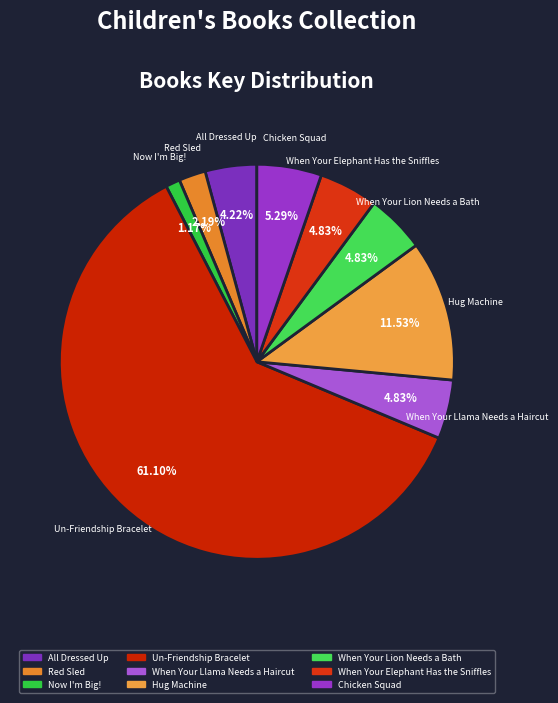

What is the majority slice?

Un-Friendship Bracelet